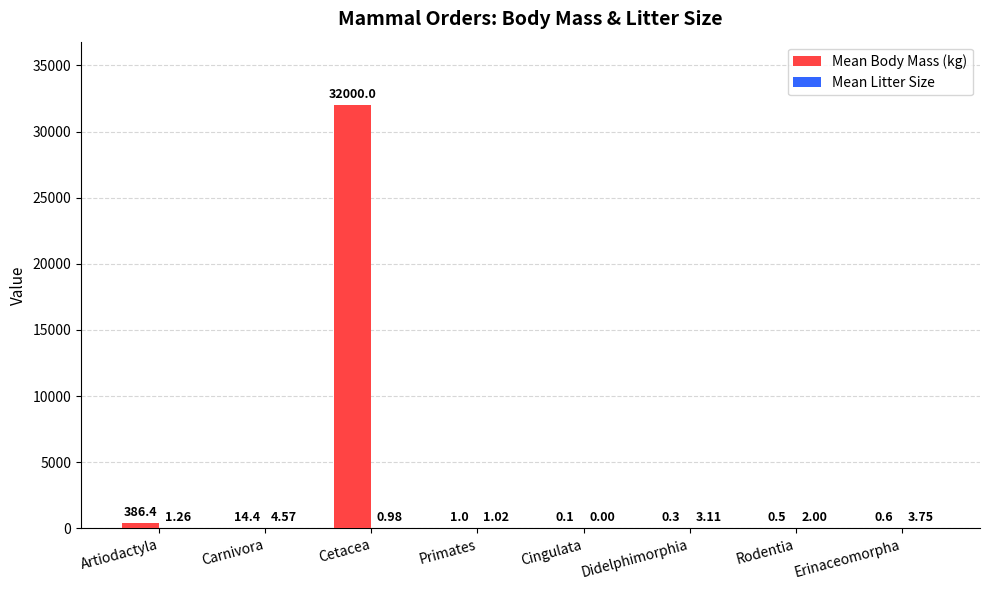

Which series has the largest range (max minus min)?

Mean Body Mass (kg)